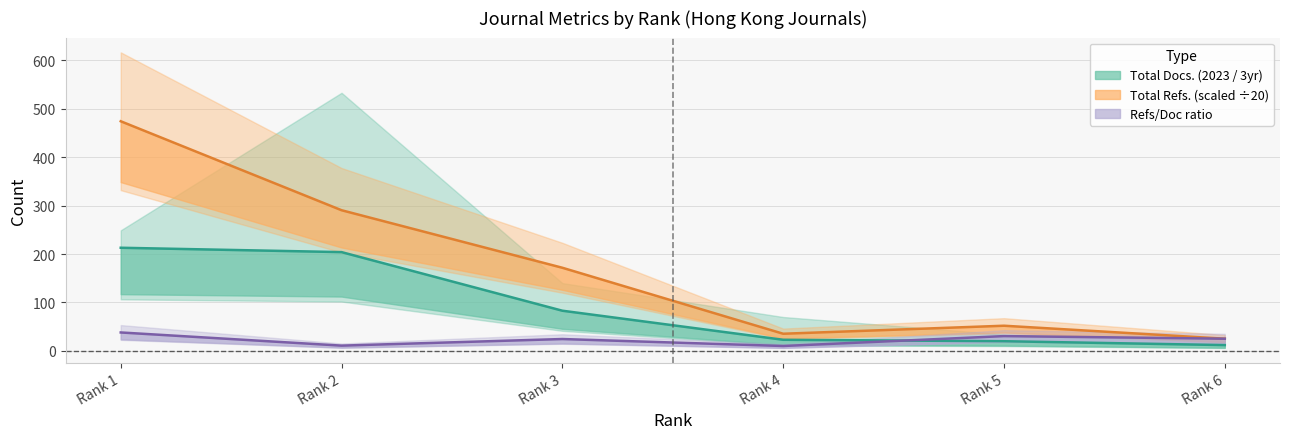

Is the value of Total Docs. (2023) at Rank 4 greater than the value of Total Refs. at Rank 1?

No